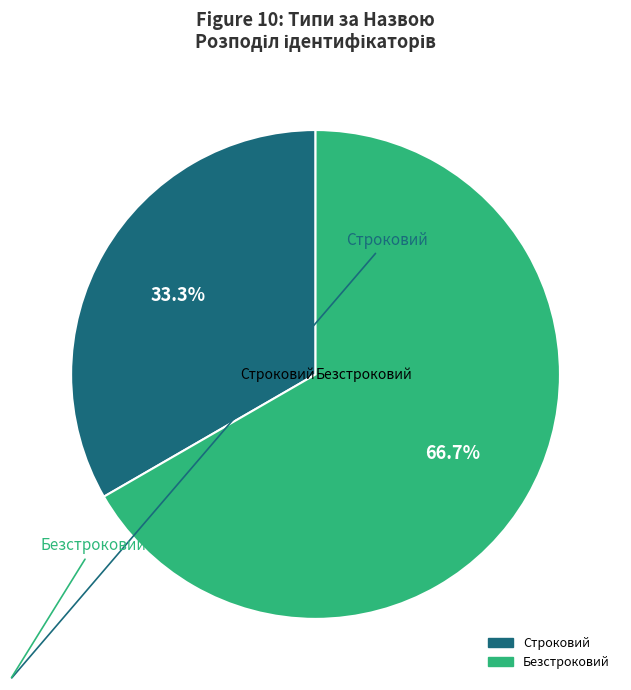

To the nearest percent, what is the average slice percentage?

50%